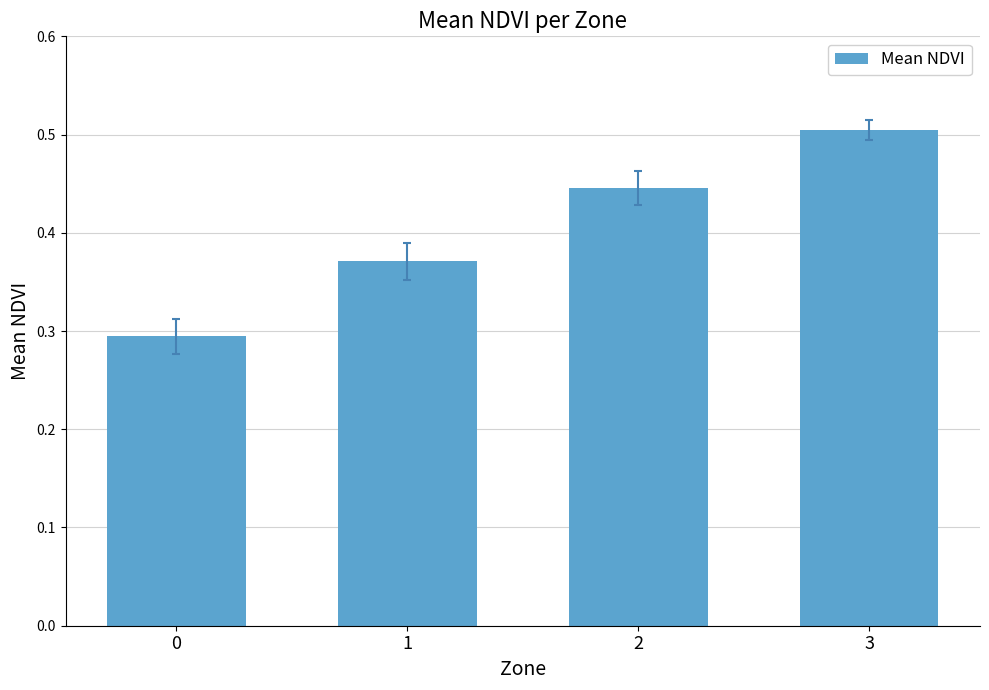

Which category has the highest value across all series?

3